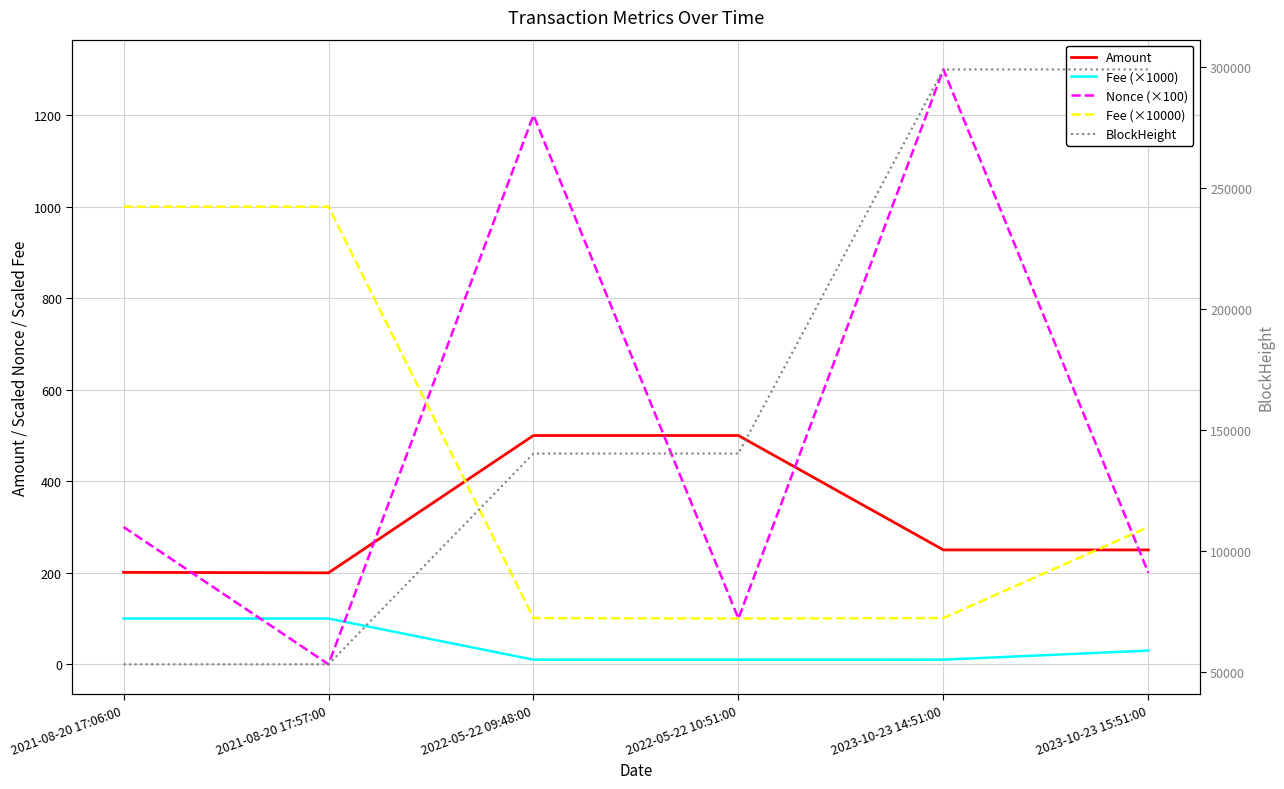

What is the value of the Nonce (×100) point at the 6th from the left?

200.0